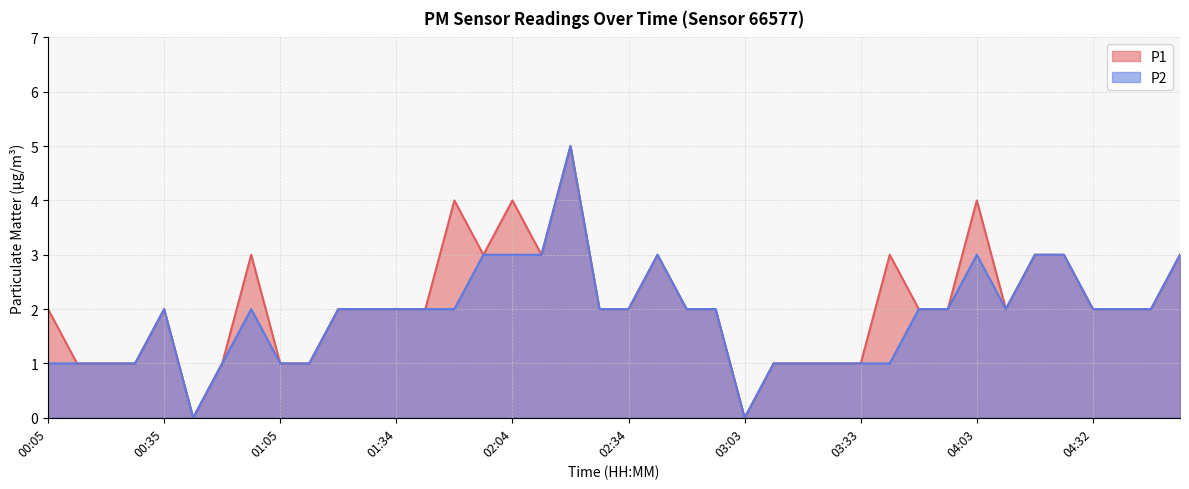

How many series are shown in this chart?

2